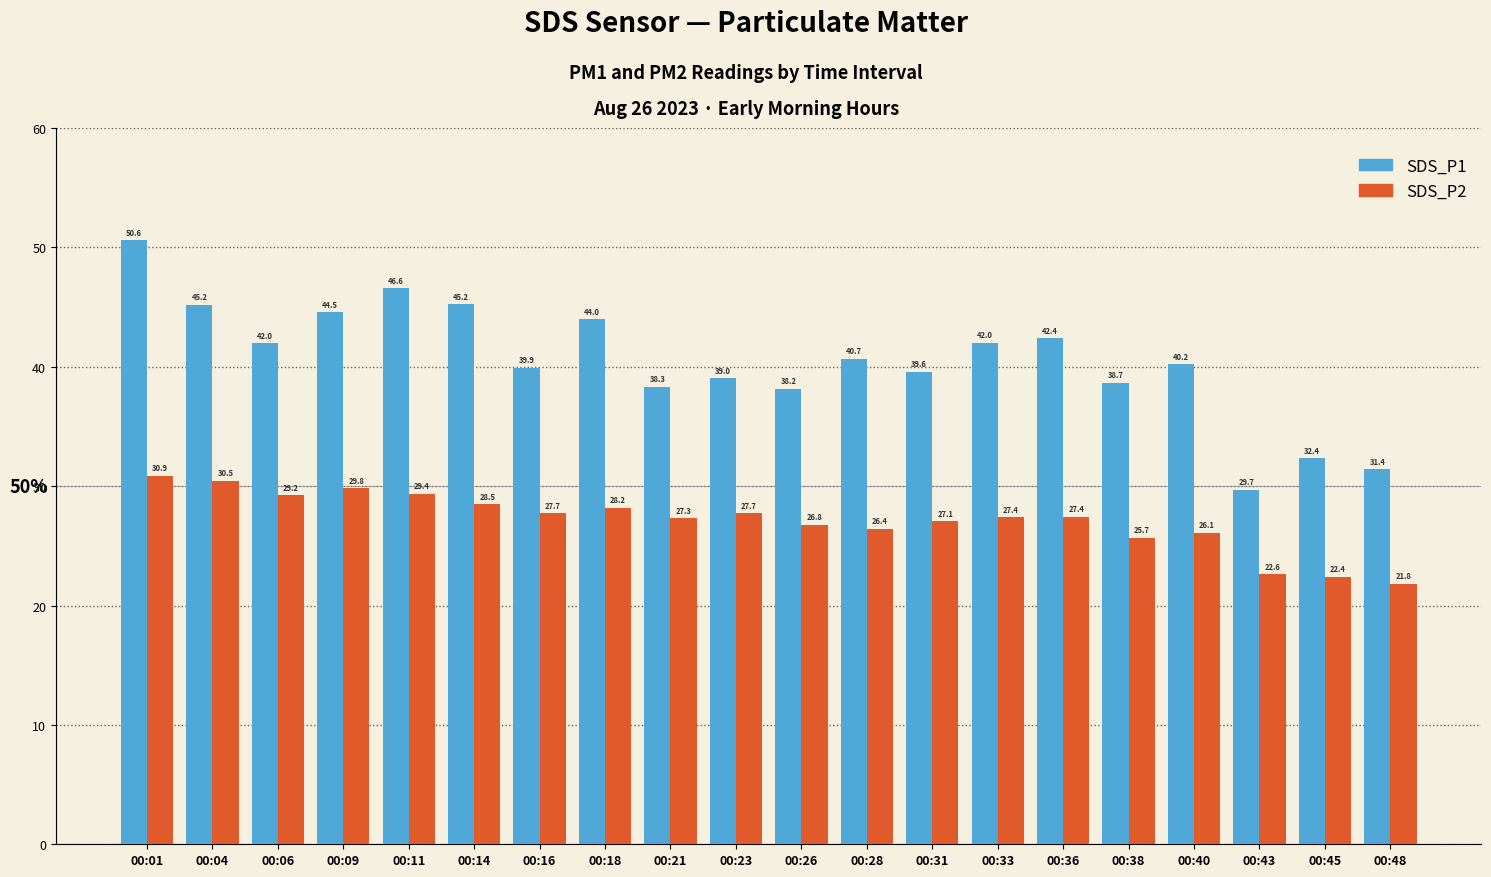

Read the SDS_P1 value at 00:31.

39.6